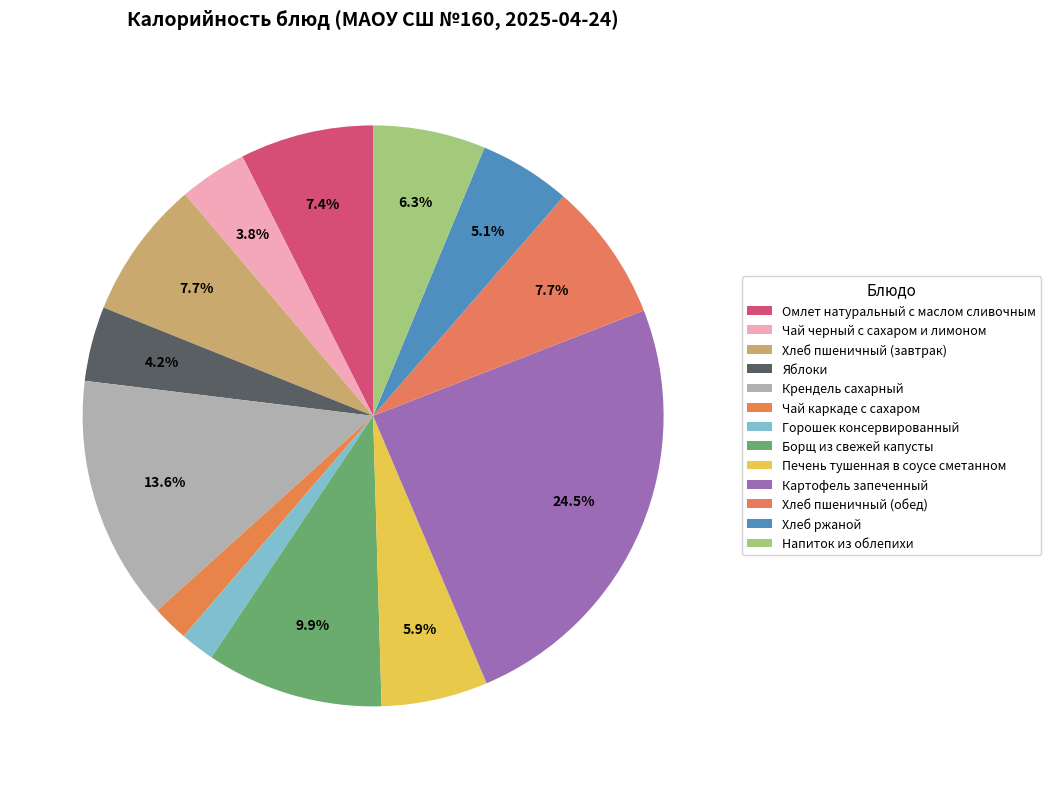

How many slices are in this pie chart?

13